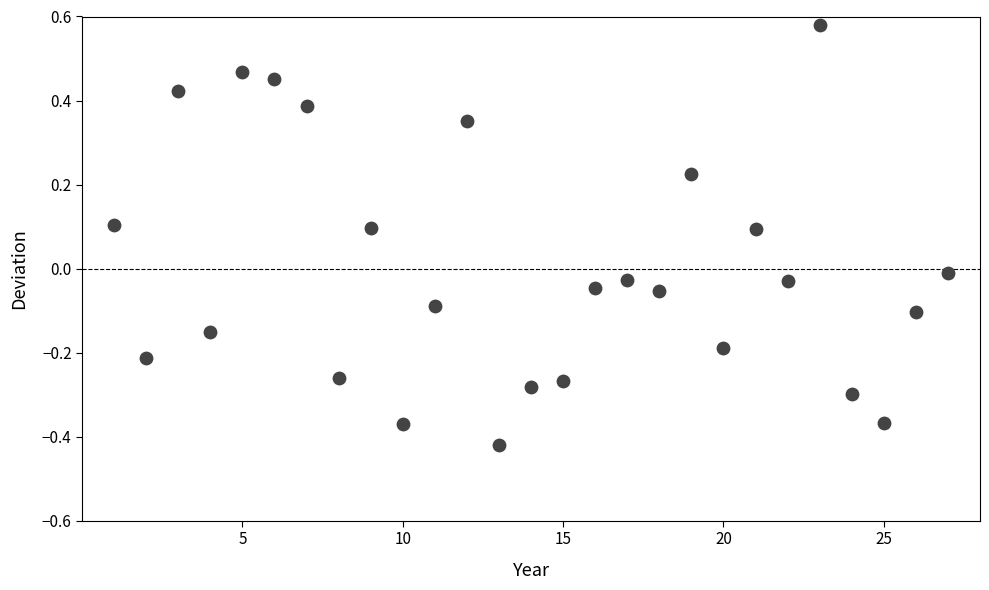

What is the range of Y values (max minus min)?

1.0